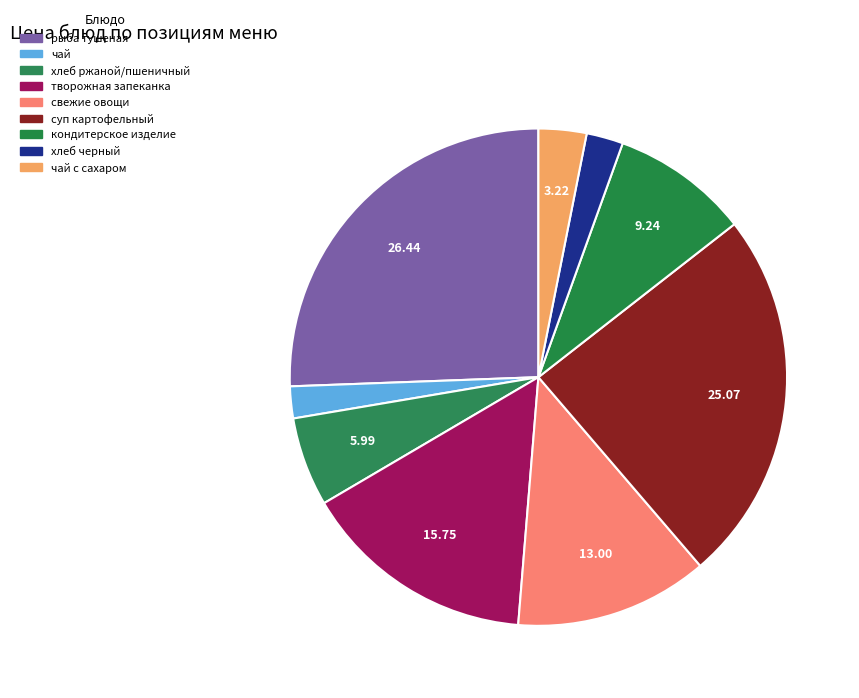

What is the smallest slice in the pie chart?

чай